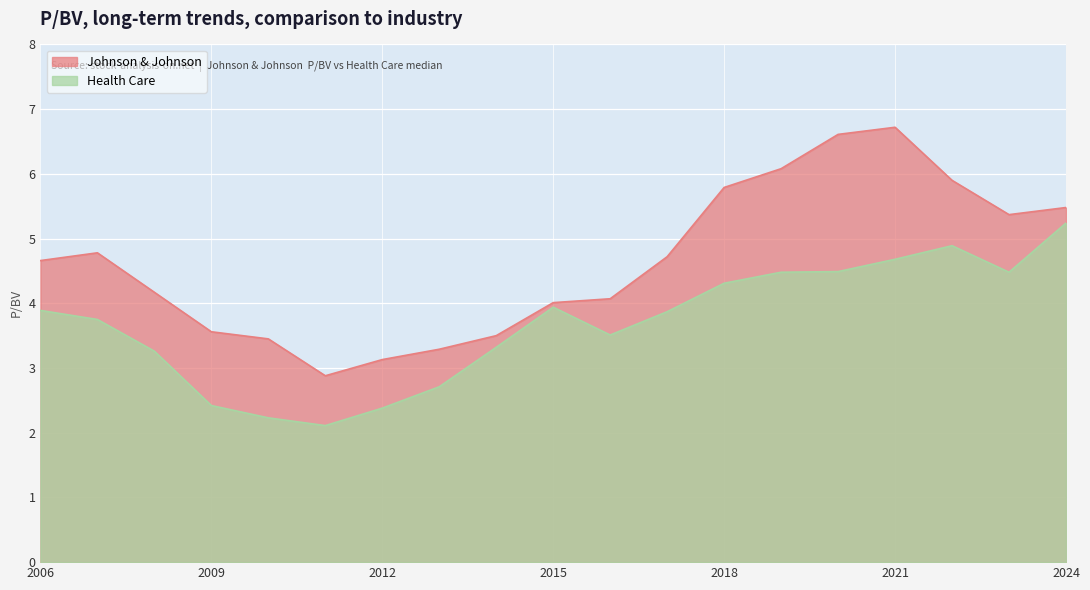

What is the average value of the Health Care series?

3.7